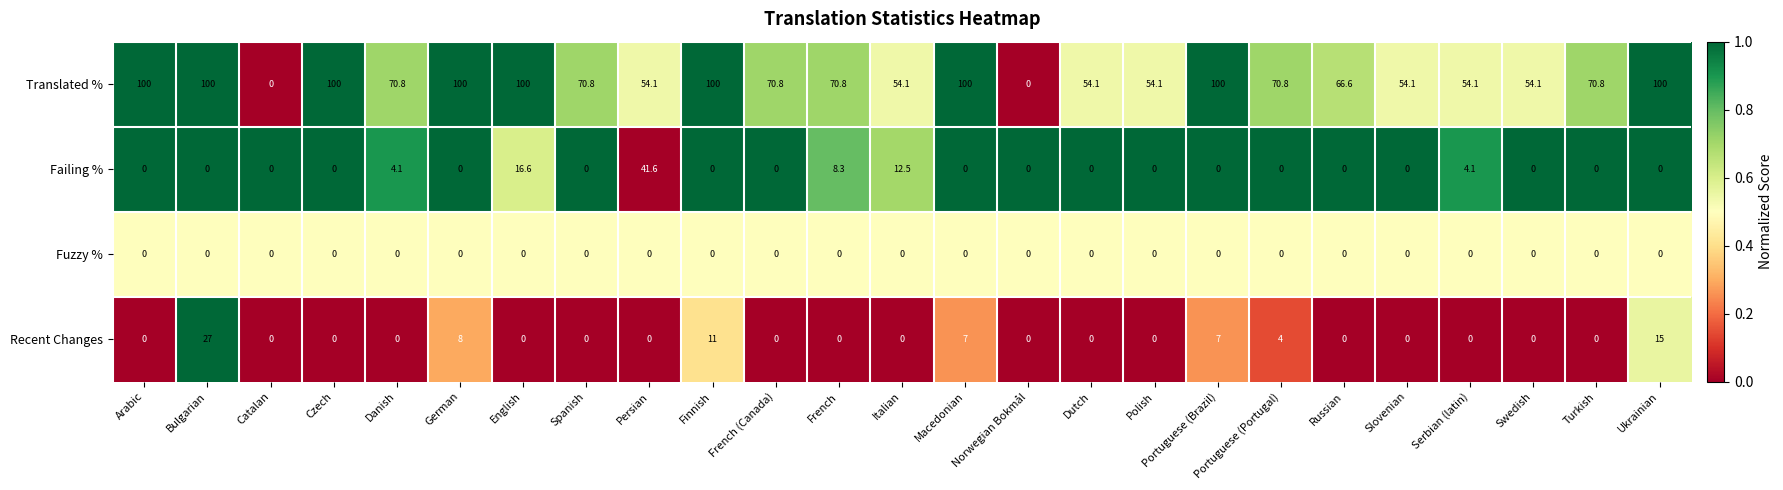

How many distinct data groups are displayed?

4